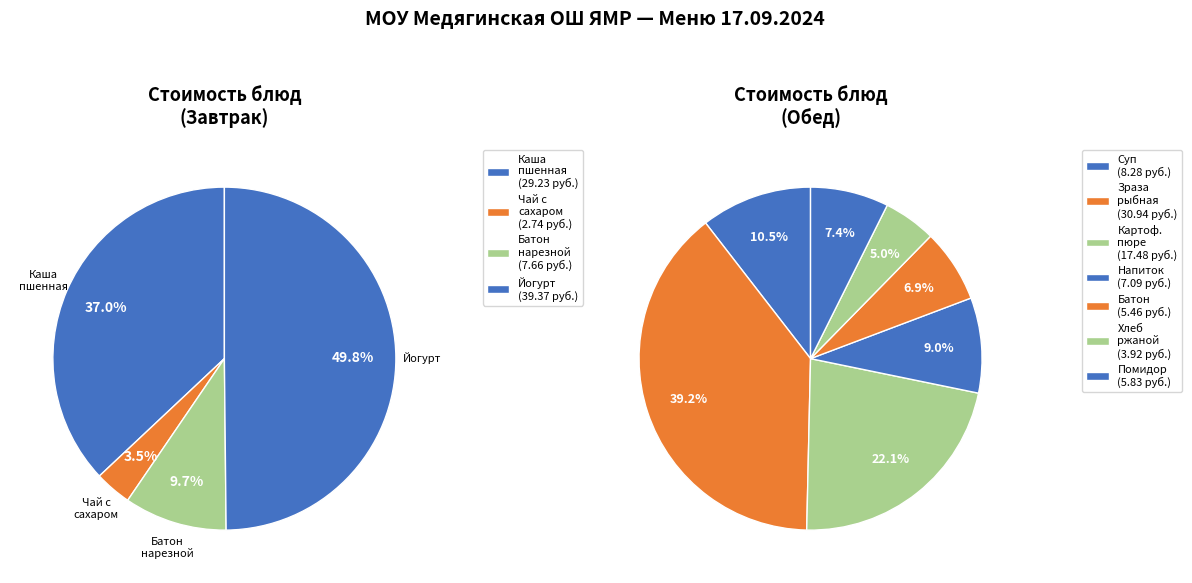

Is there any slice that represents more than half of the pie?

No